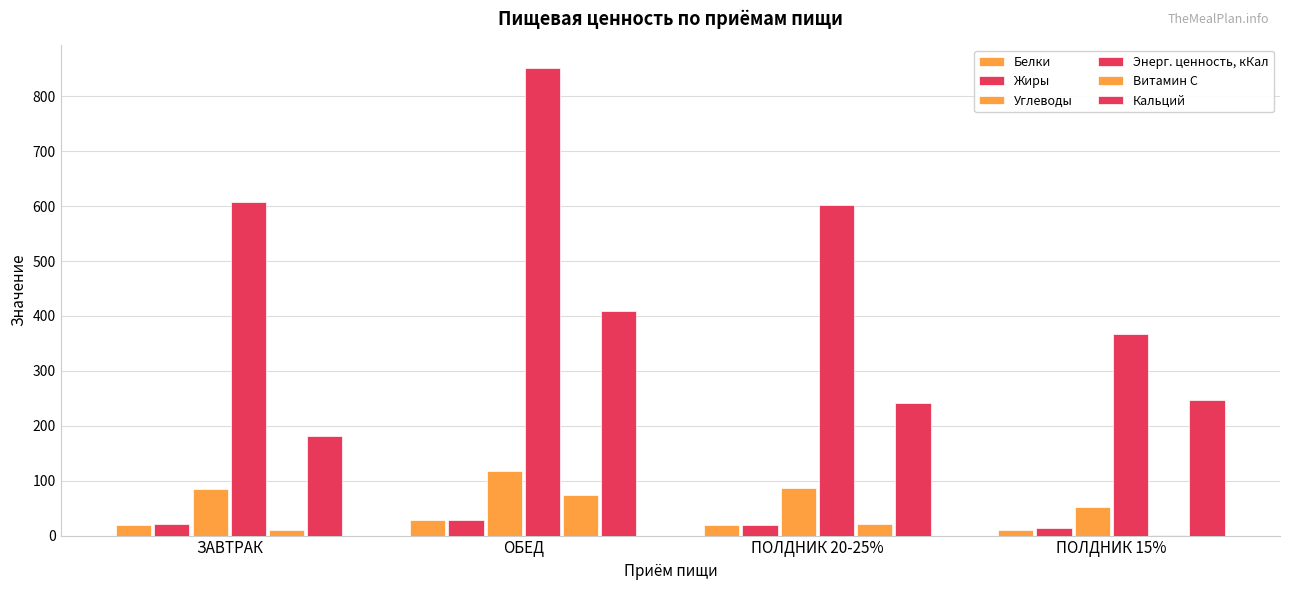

How many data points in Кальций are above 246?

2